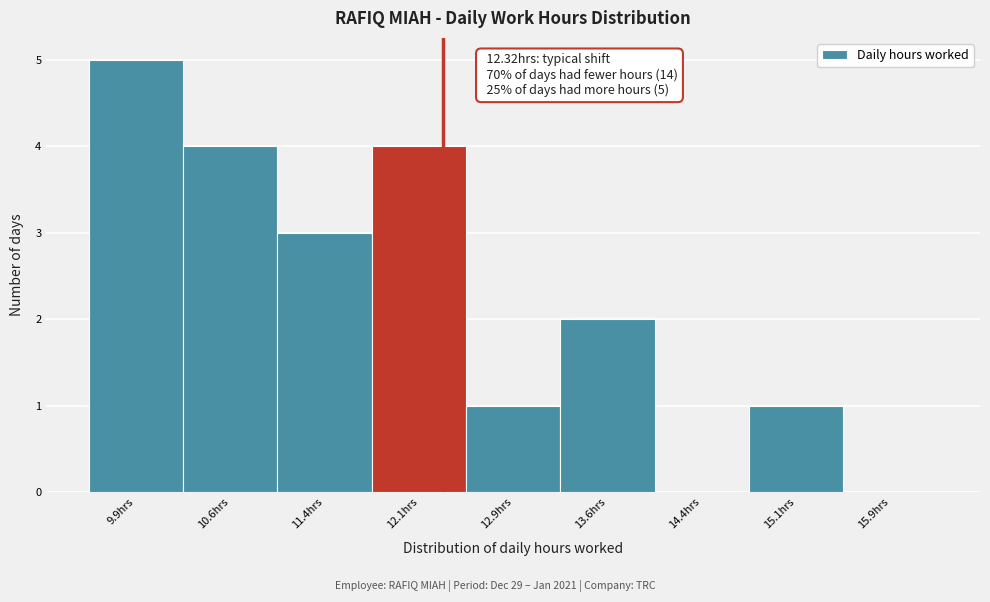

Which range on the x-axis has the tallest bar?

9.50 to 10.25